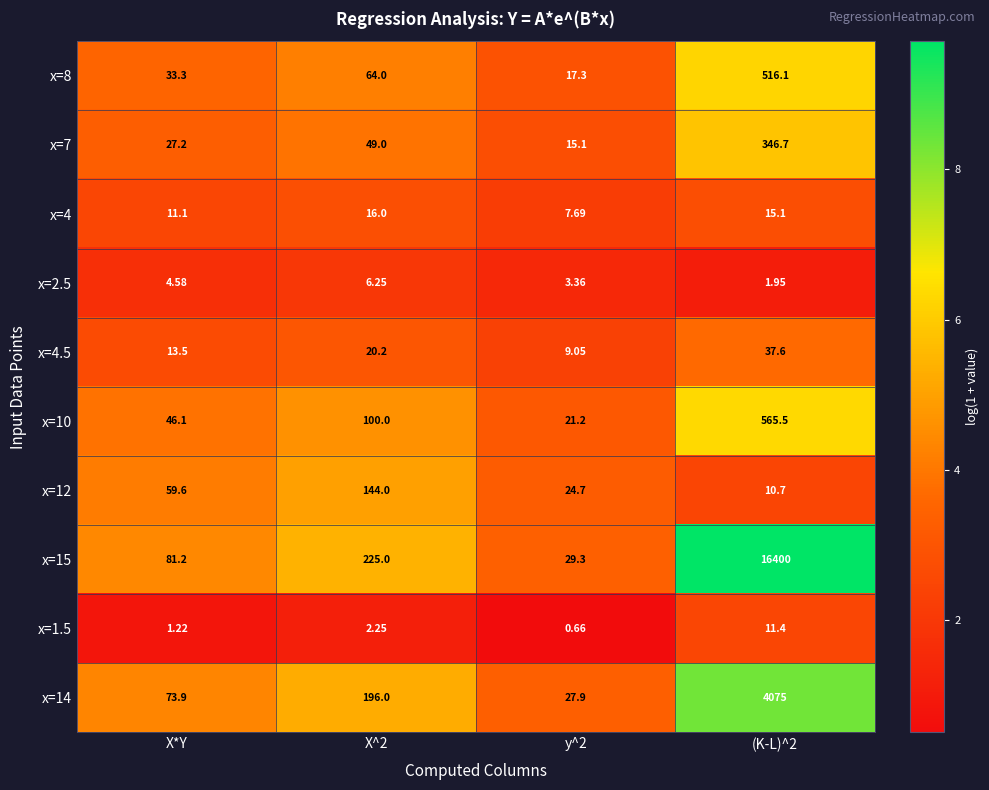

Is the value of x=15 at X^2 greater than the value of x=12 at X^2?

Yes